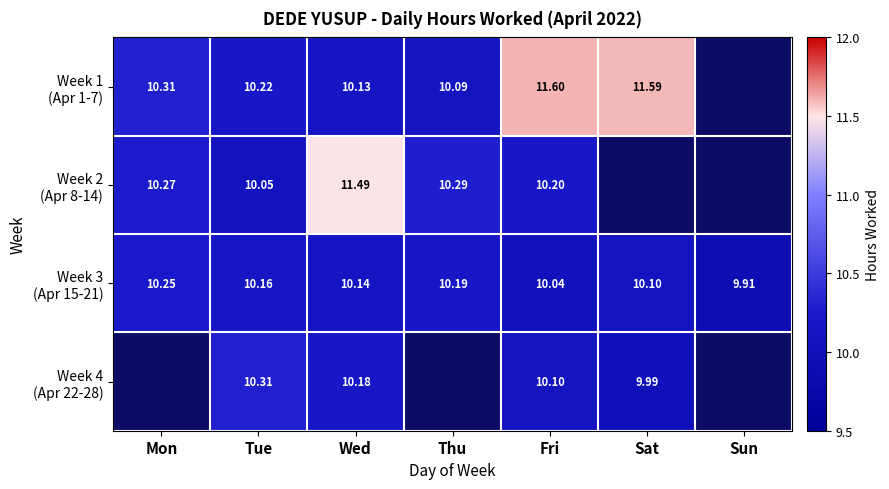

The value of Week 2 (Apr 8-14) at Fri is 5.9. True or false?

False